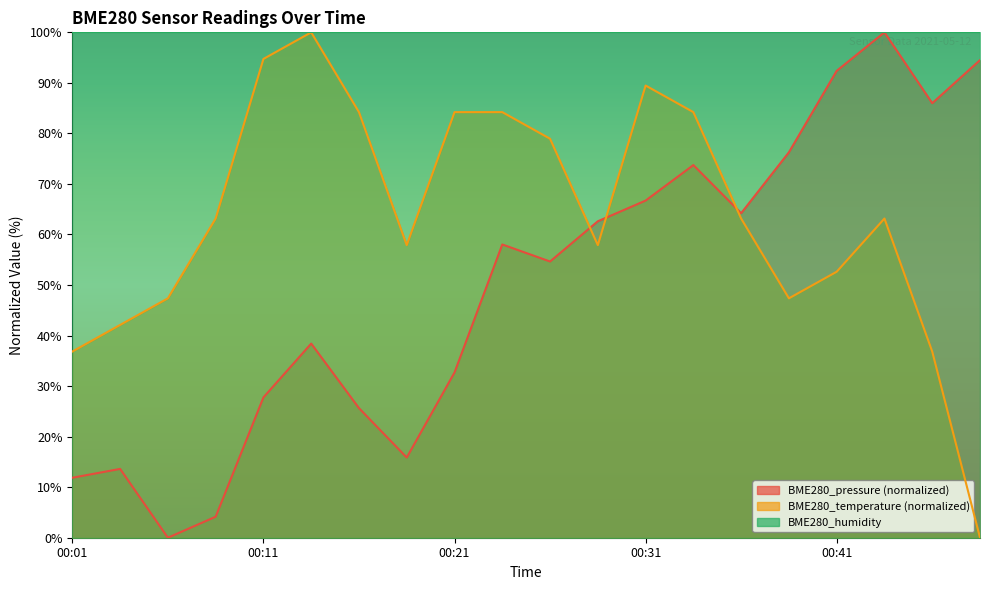

In BME280_pressure, how many points are lower than both neighbors (excluding endpoints)?

5